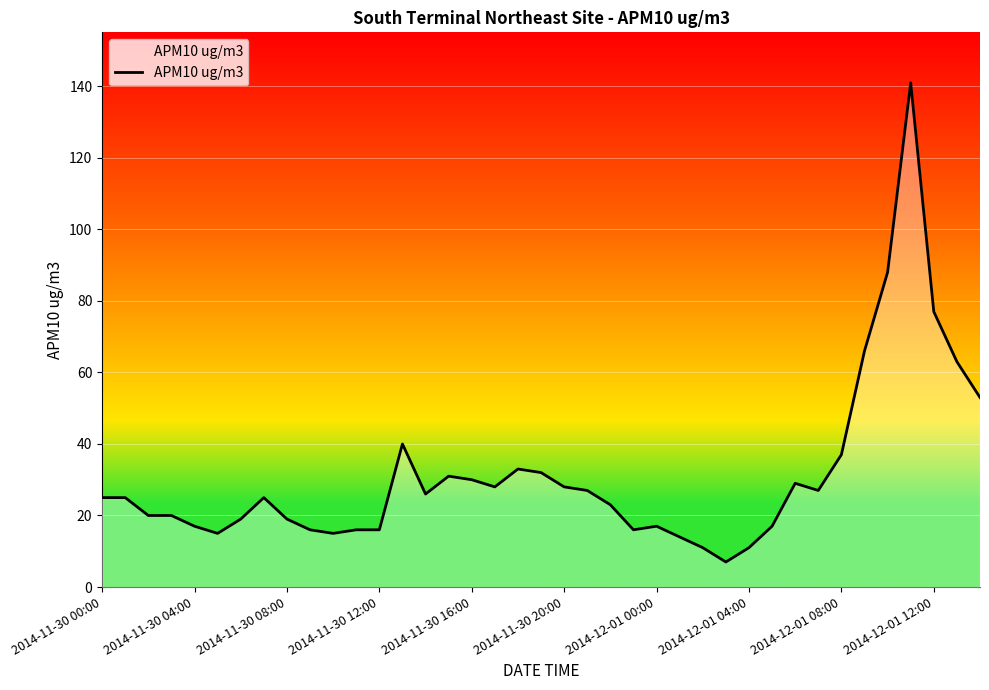

How many categories are shown in the chart?

39